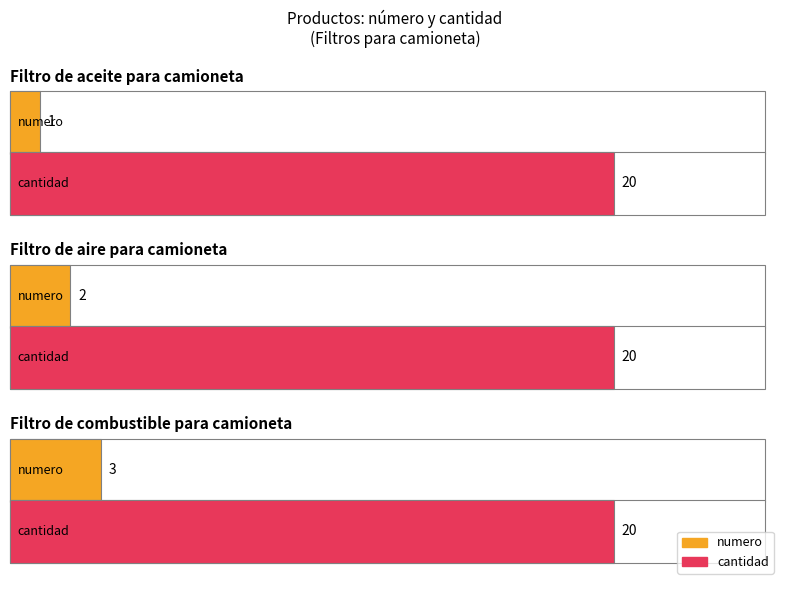

What is the lowest value of the numero series?

1